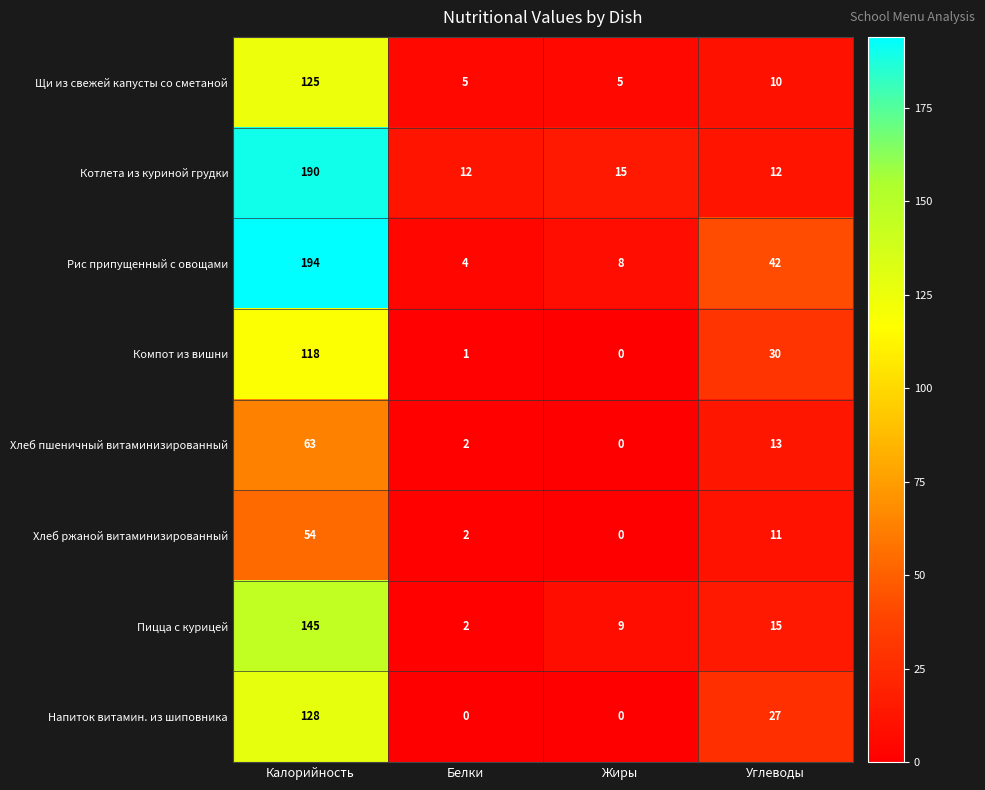

How many distinct data groups are displayed?

8